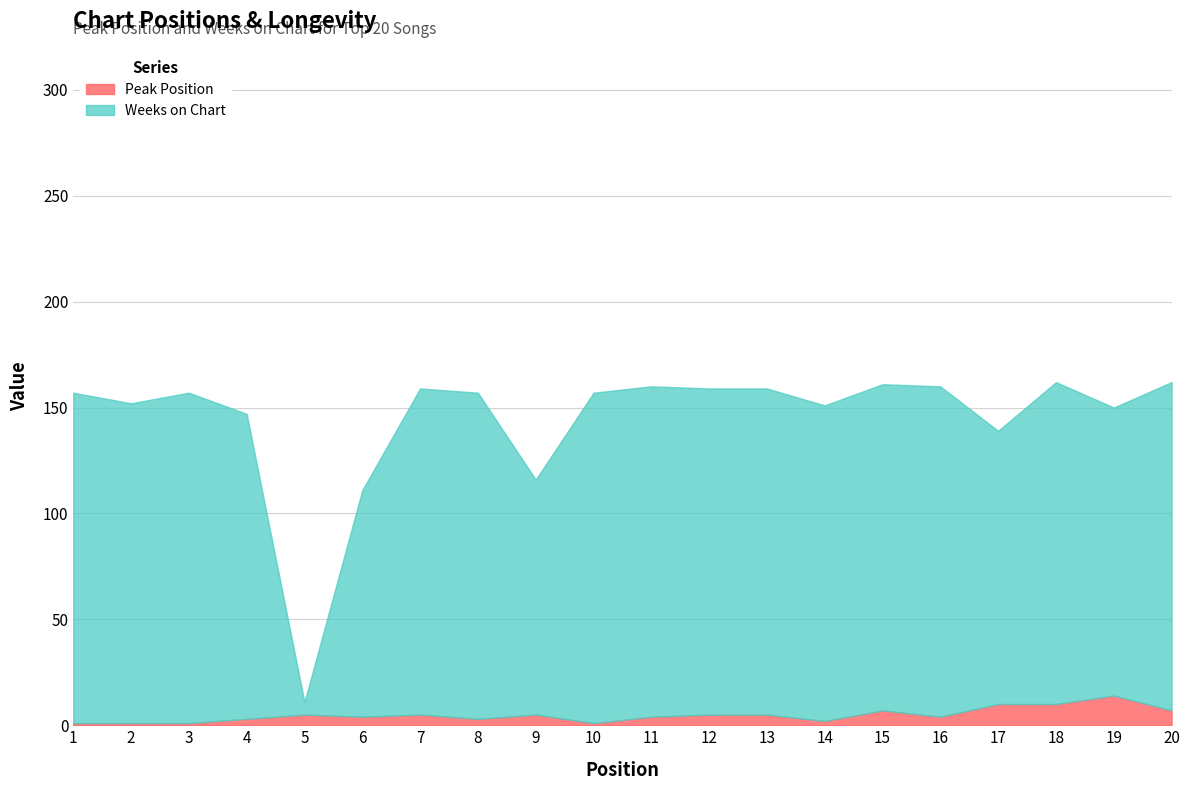

Rank the series by their maximum value, from highest to lowest.

Weeks on Chart, Peak Position